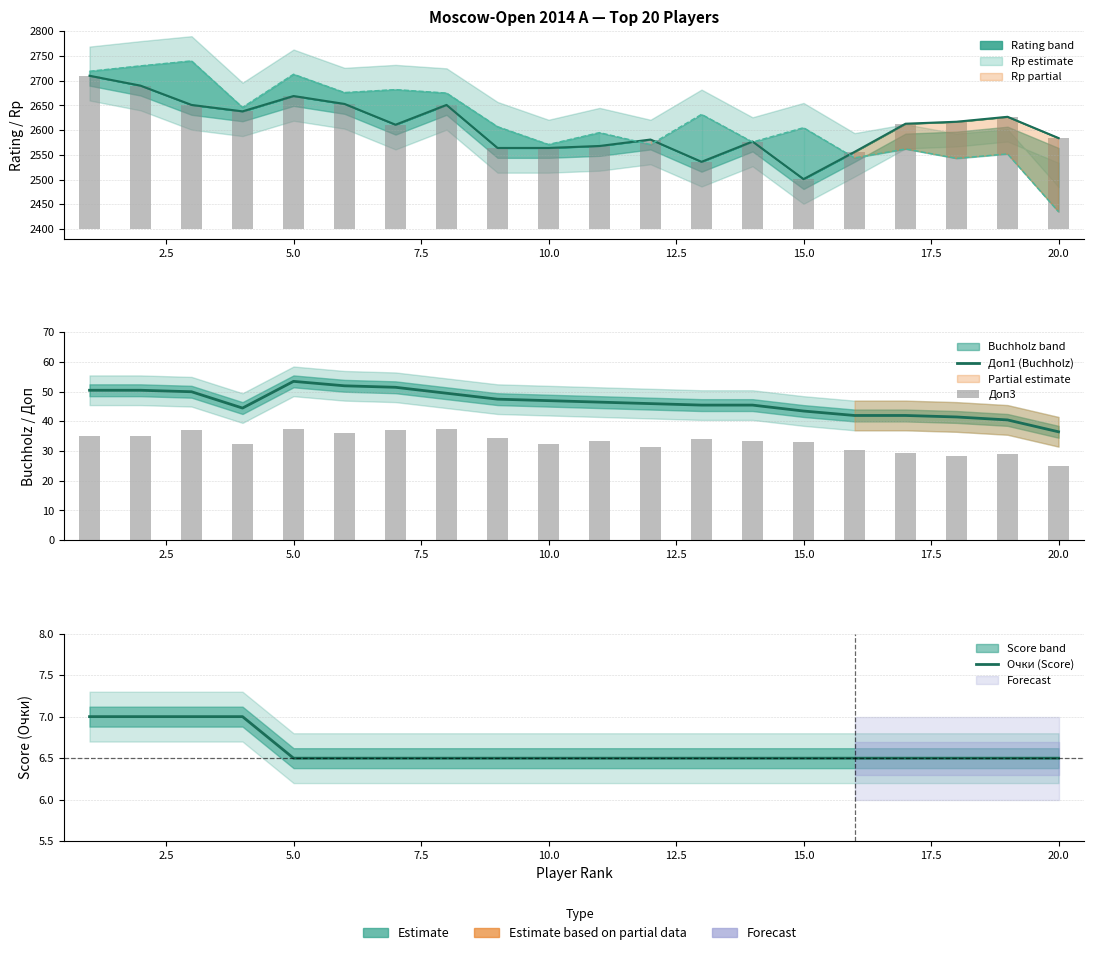

Which series has the widest spread of values?

Доп1 (Buchholz)